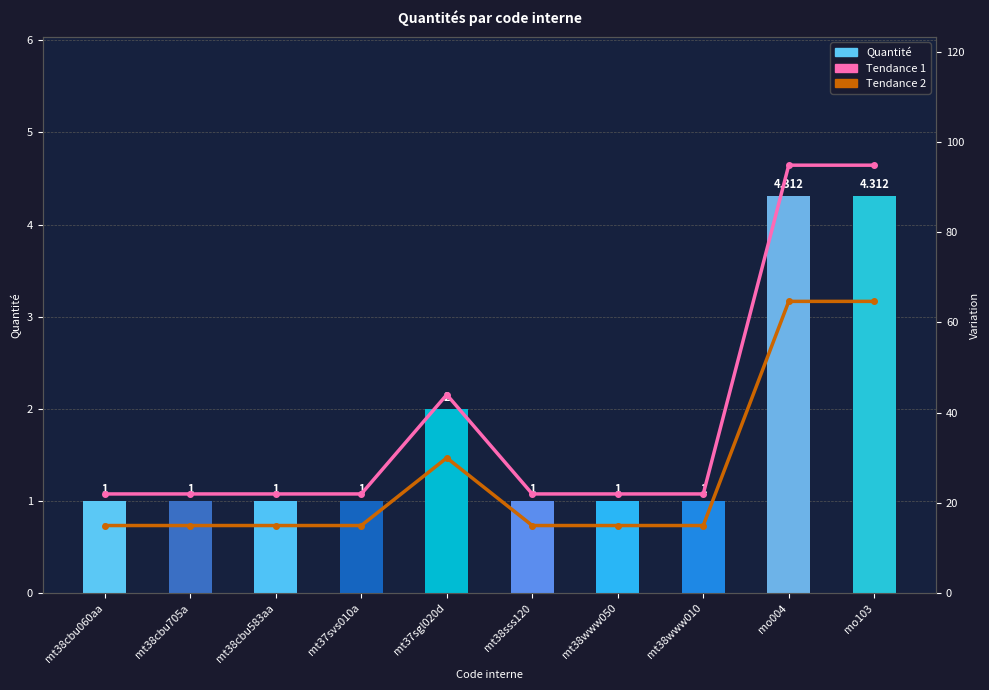

What is the spread (max minus min) of values at mt38sss120?

21.0